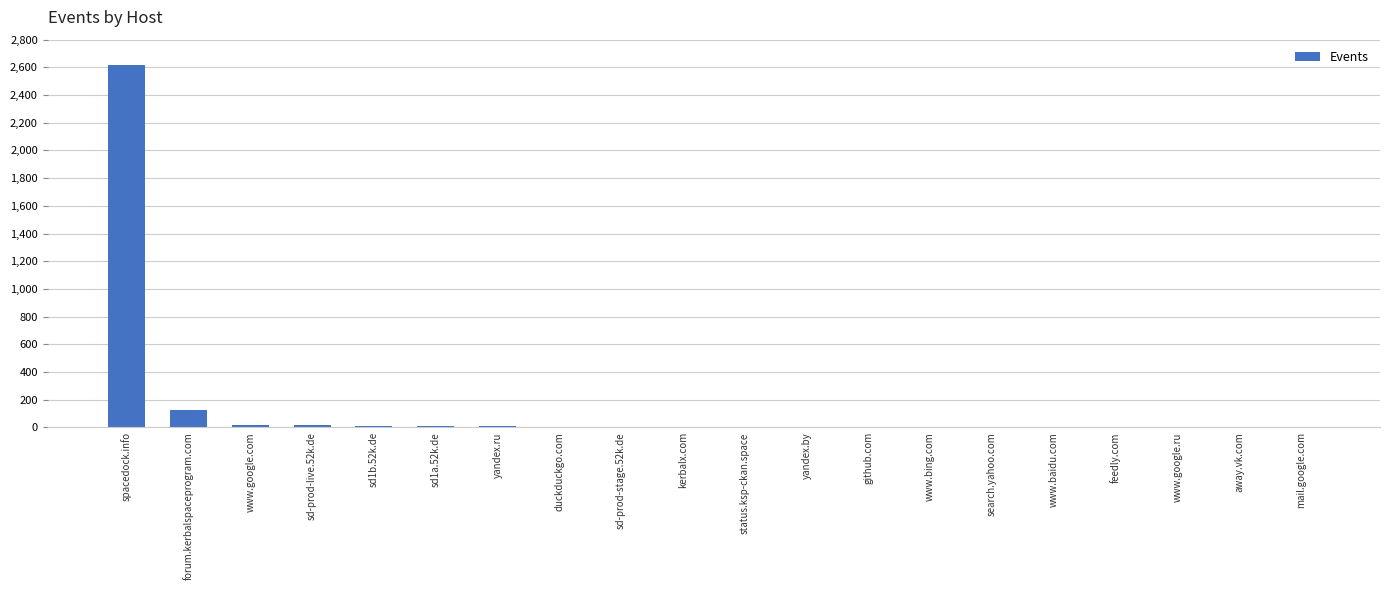

What is the sum of all values?

2822